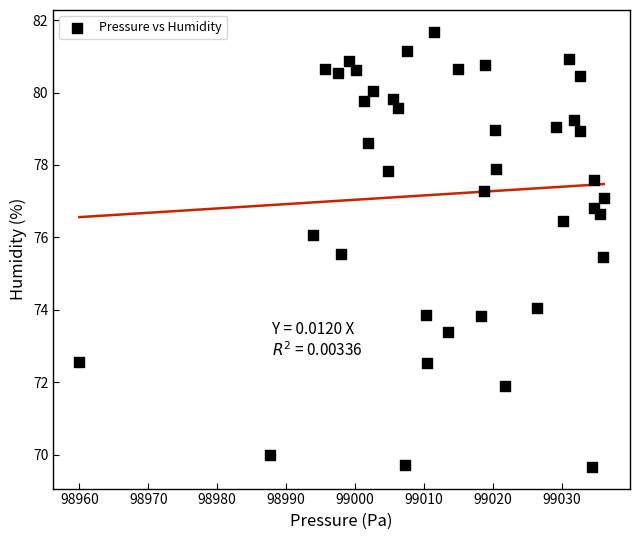

What is the range of X values (max minus min)?

76.1